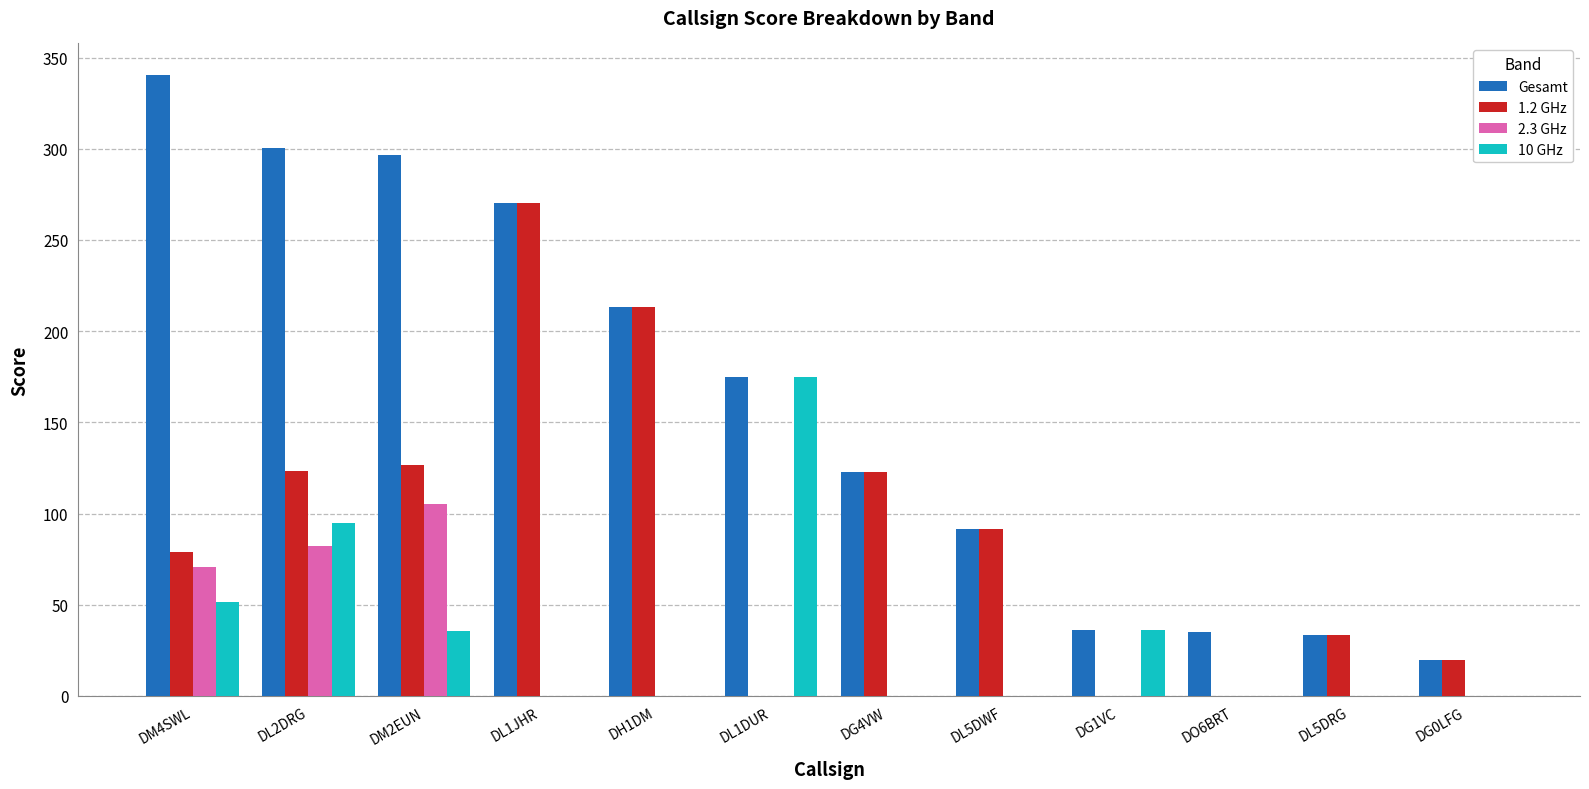

Which series has the largest total across all categories?

Gesamt